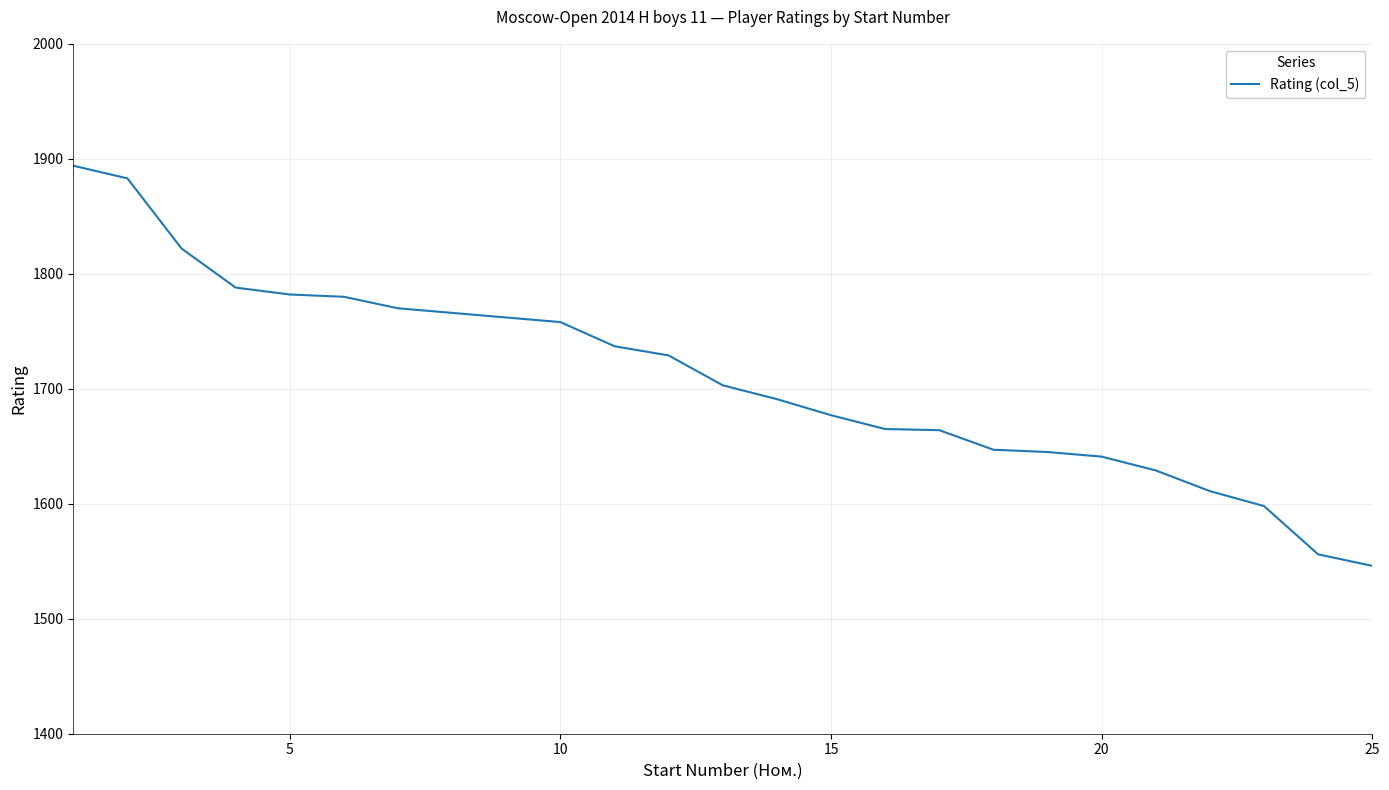

What is the difference between the maximum and minimum values?

348